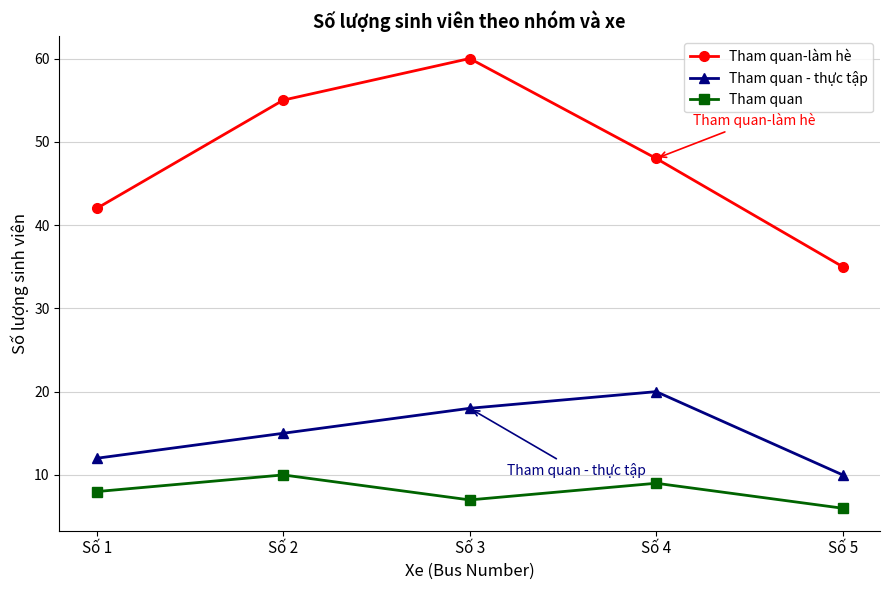

What is the sum of the Tham quan-làm hè values at Số 3 and Số 2?

115